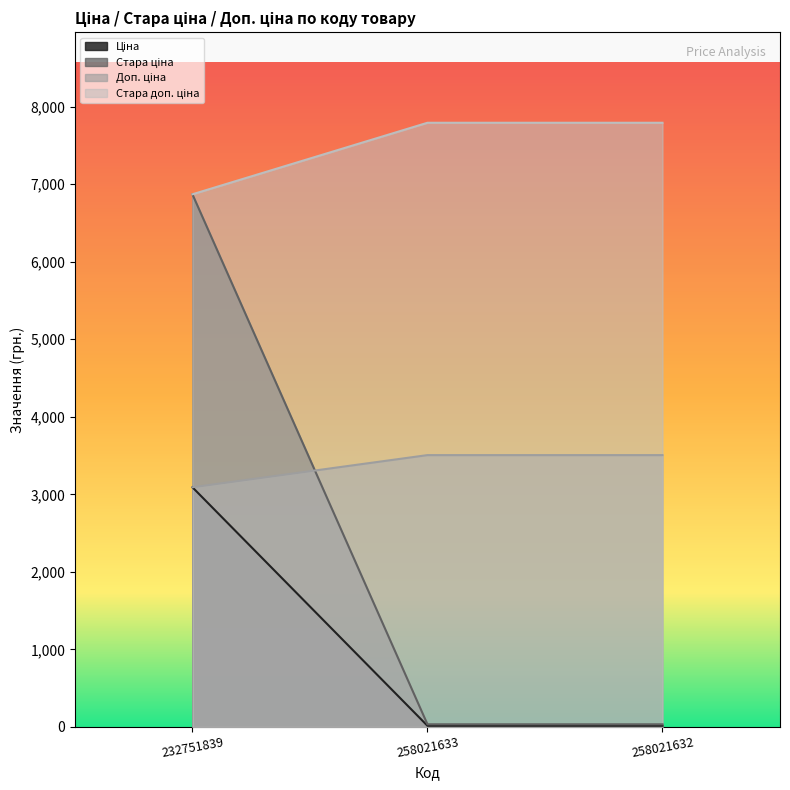

What is the difference between the Стара ціна values at 232751839 and 258021632?

3075.7